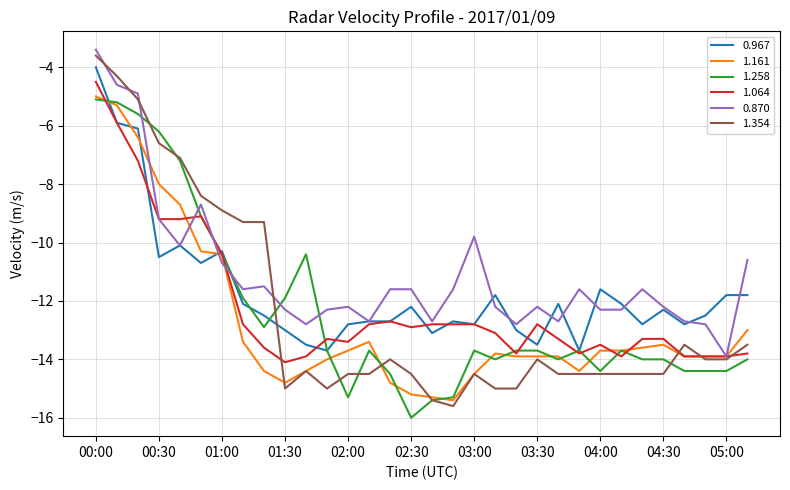

What is the maximum value shown in the chart?

-3.4